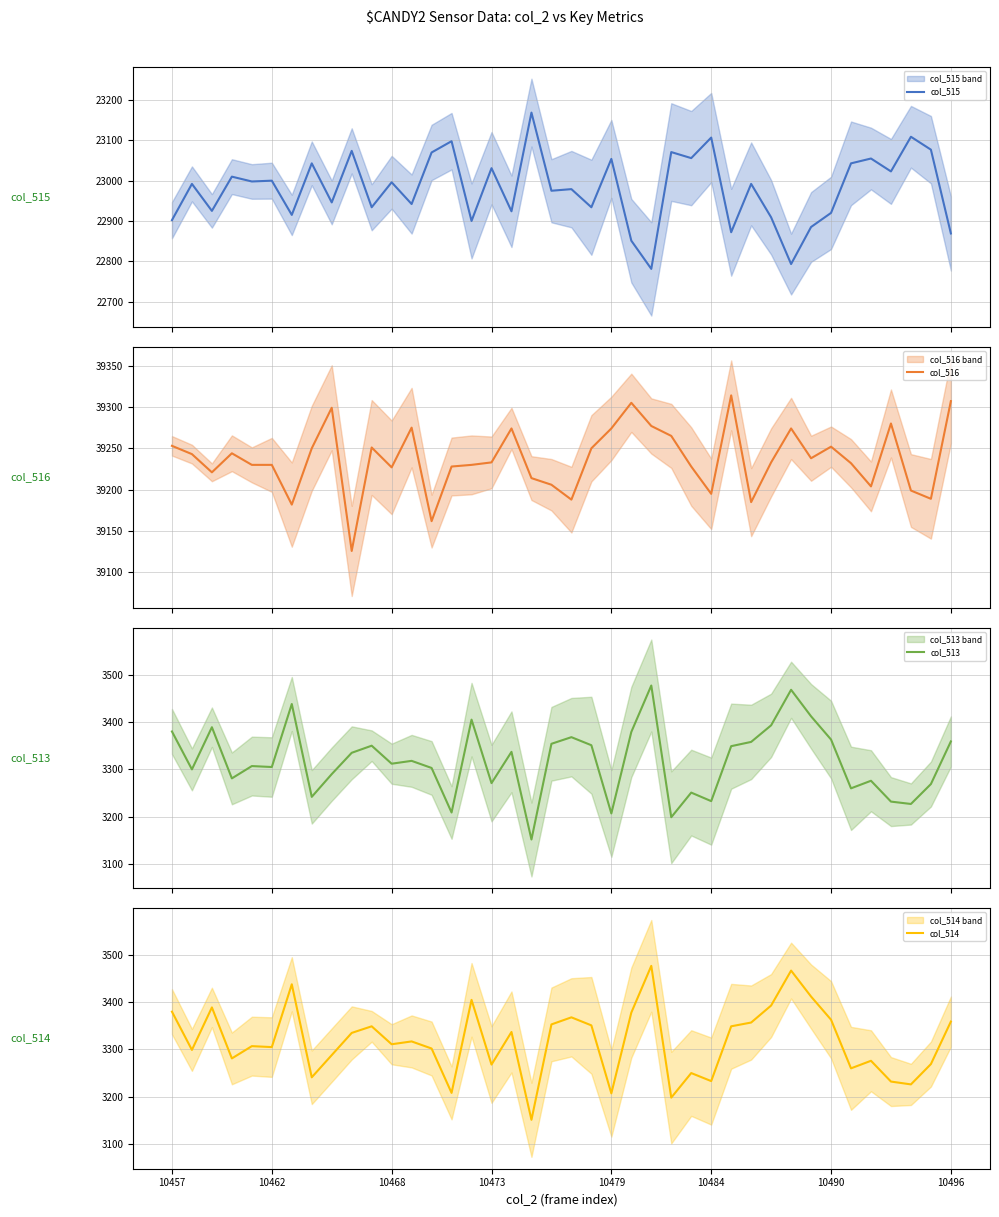

In col_514, how many points are higher than both neighbors (excluding endpoints)?

12